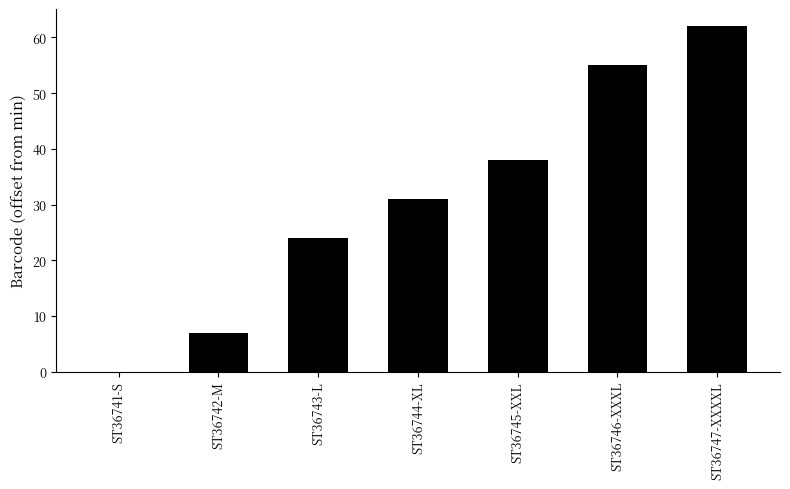

What is the sum of the values at ST36741-S and ST36746-XXXL?

55